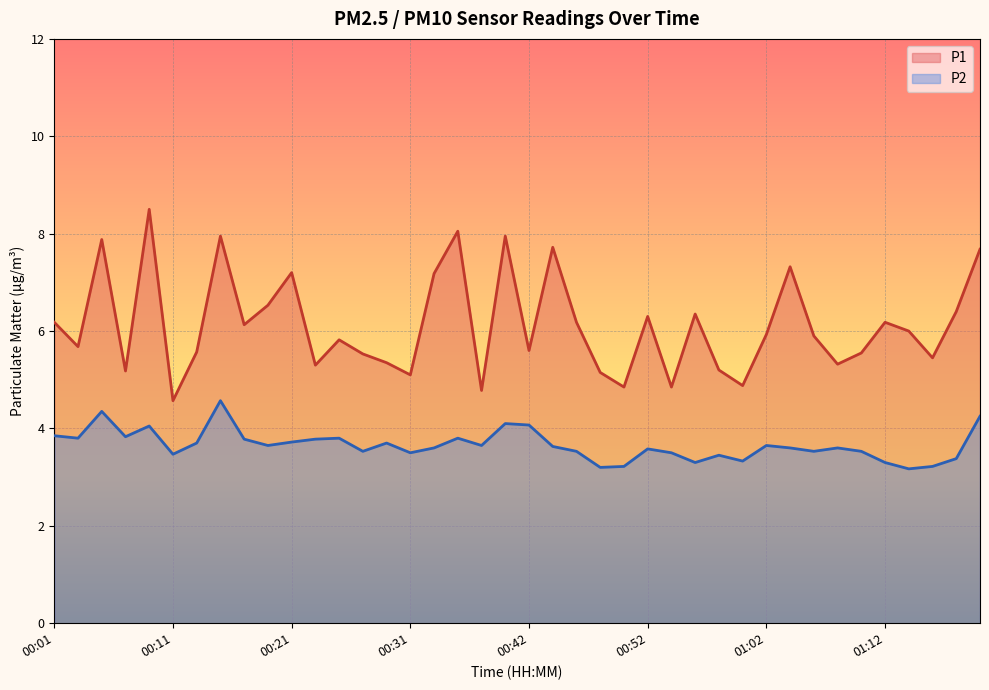

True or false: P2 and P1 cross at least once.

False